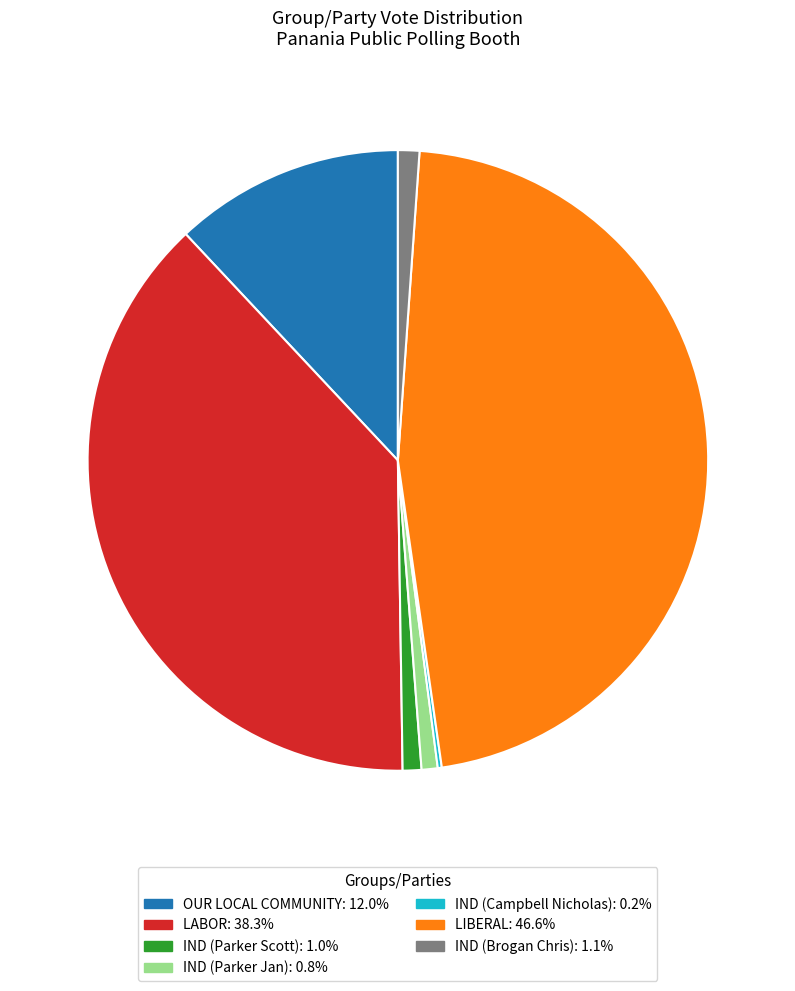

Which category has the biggest portion of the pie?

LIBERAL